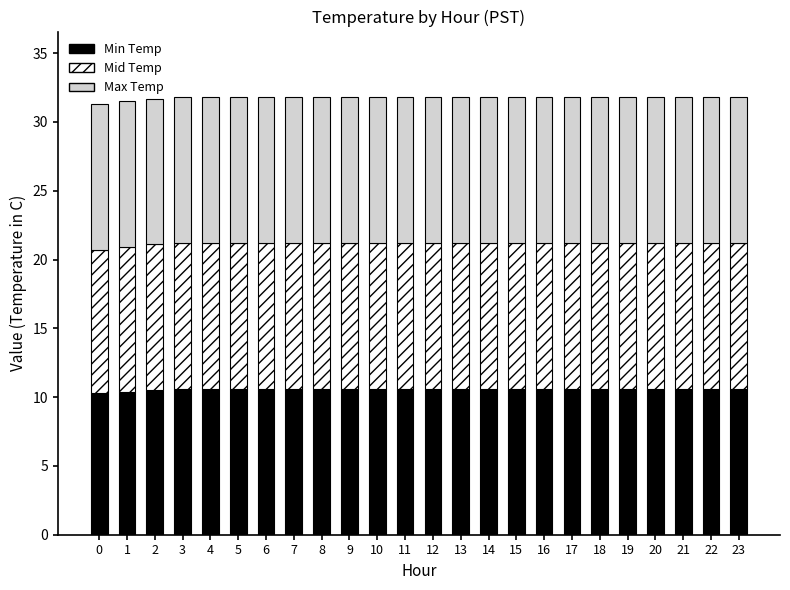

What is the total value across all series at 15?

31.8